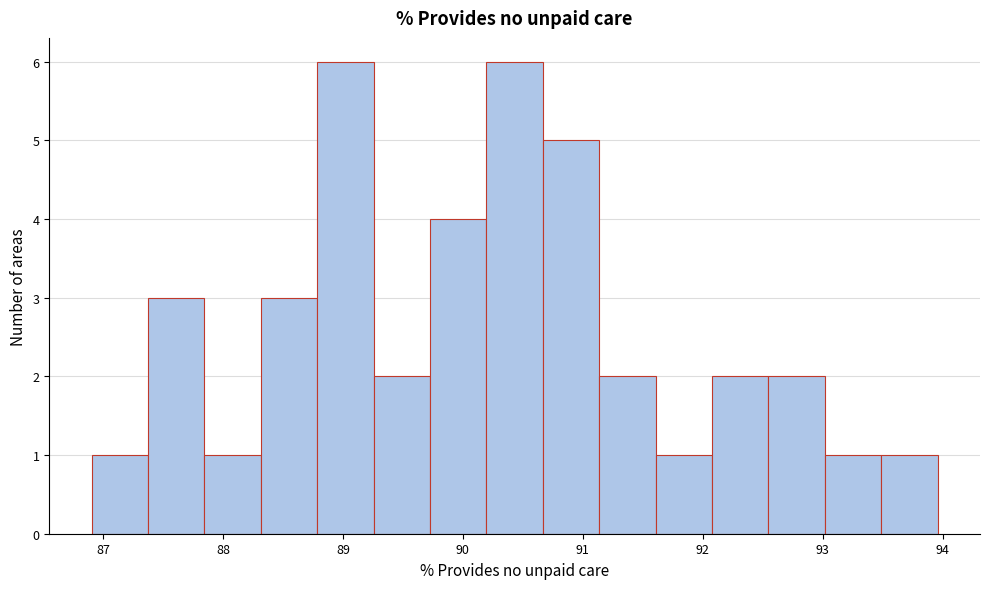

Reading left to right, transcribe this chart: for each bar, give the range it covers on the x-axis and its height. Neither the bar edges nor the heights are printed on the chart, so give them approximately, as read against the axes.

86.9 to 87.4: 1
87.4 to 87.8: 3
87.8 to 88.3: 1
88.3 to 88.8: 3
88.8 to 89.3: 6
89.3 to 89.7: 2
89.7 to 90.2: 4
90.2 to 90.7: 6
90.7 to 91.1: 5
91.1 to 91.6: 2
91.6 to 92.1: 1
92.1 to 92.5: 2
92.5 to 93.0: 2
93.0 to 93.5: 1
93.5 to 94.0: 1